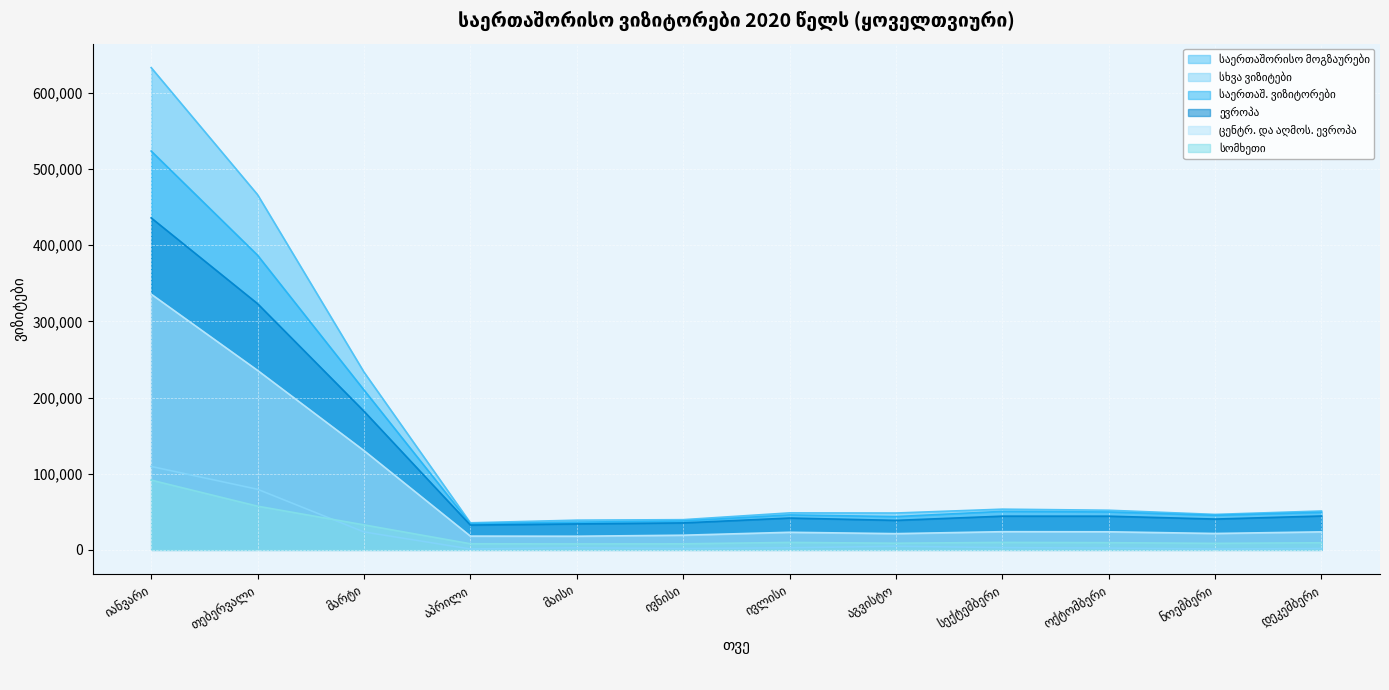

How many lines are shown in the chart?

6